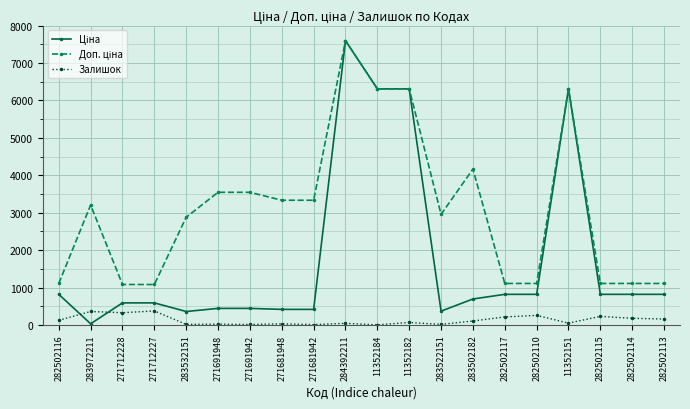

What is the value of the Залишок point at the 3rd from the left?

328.0